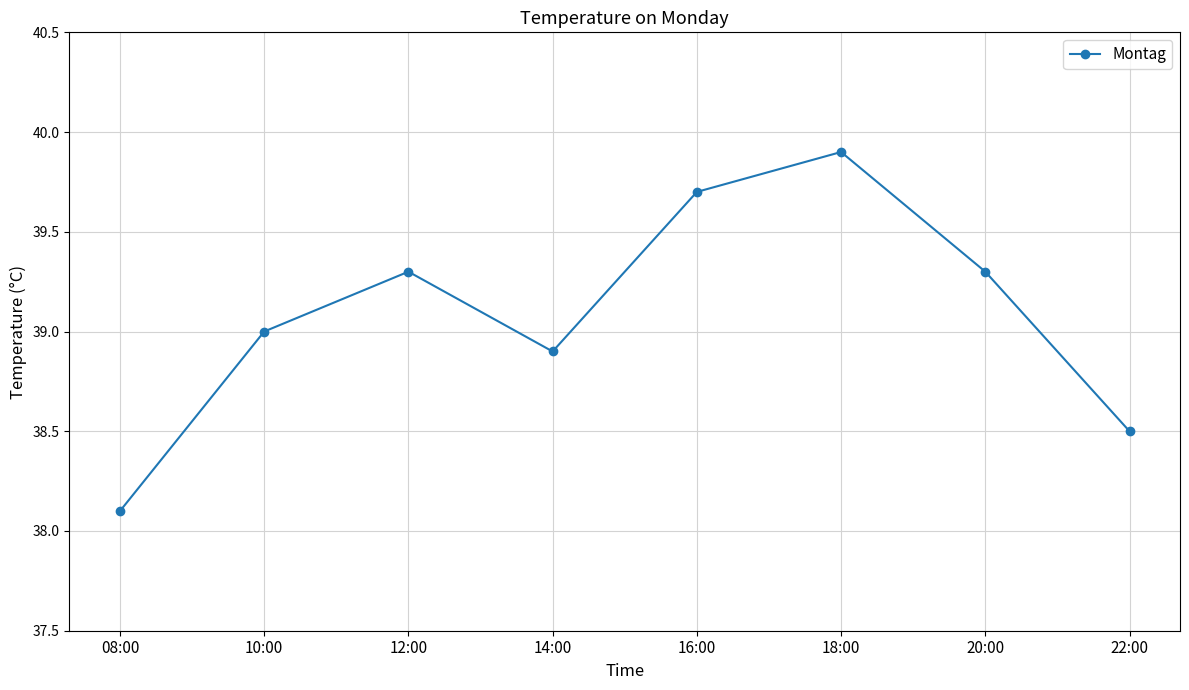

Count the number of categories in the chart.

8